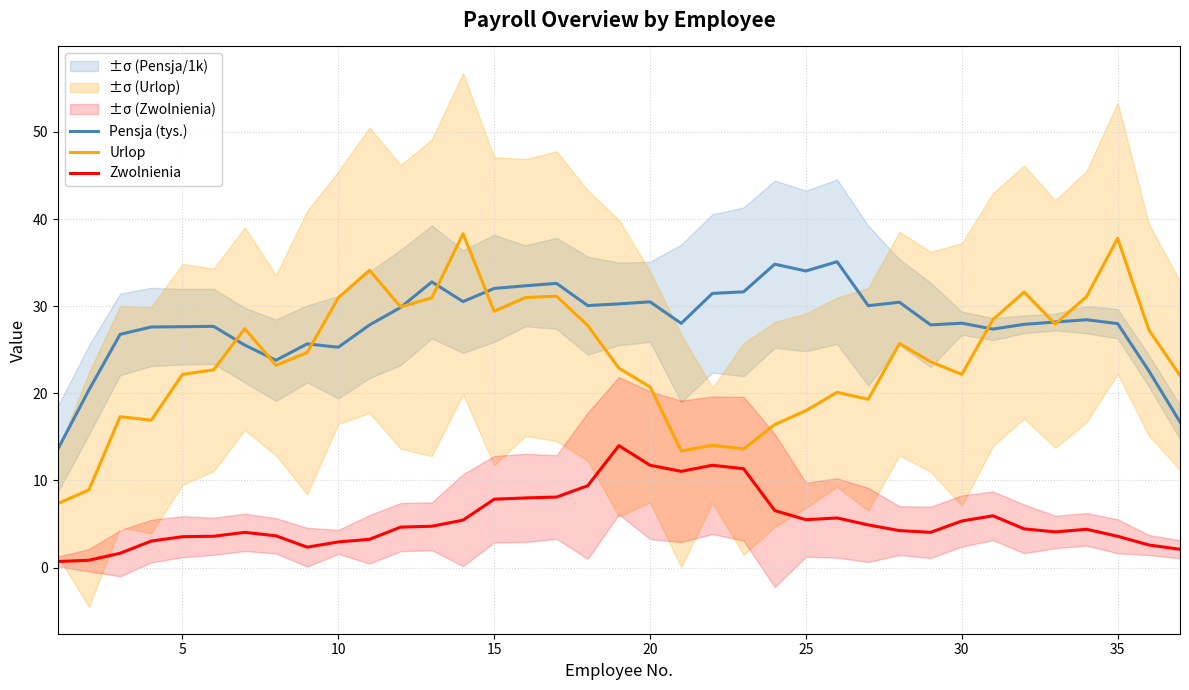

True or false: Urlop and Zwolnienia cross at least once.

False